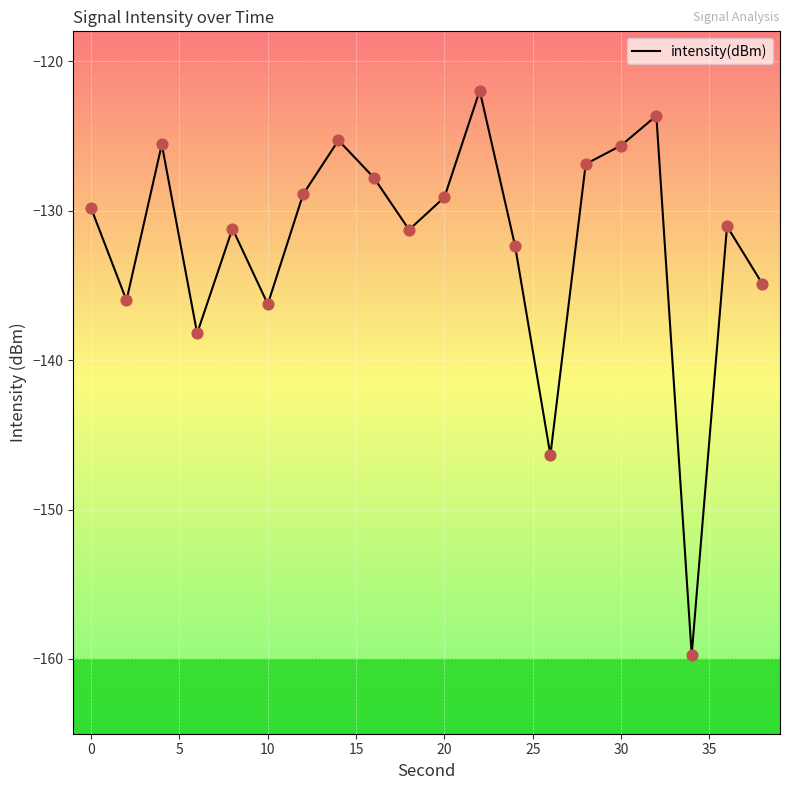

What is the maximum value shown in the chart?

-122.0